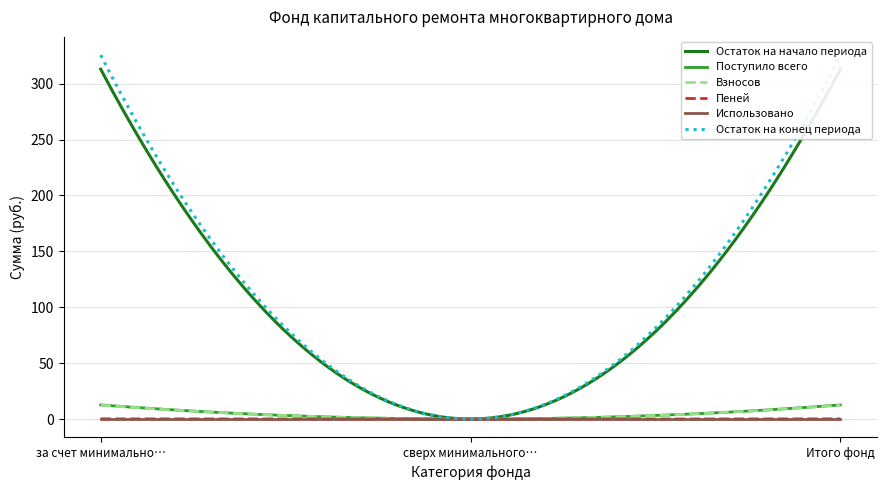

Between сверх минимального размера взноса and Итого фонд, which series saw the biggest shift?

Остаток на конец периода